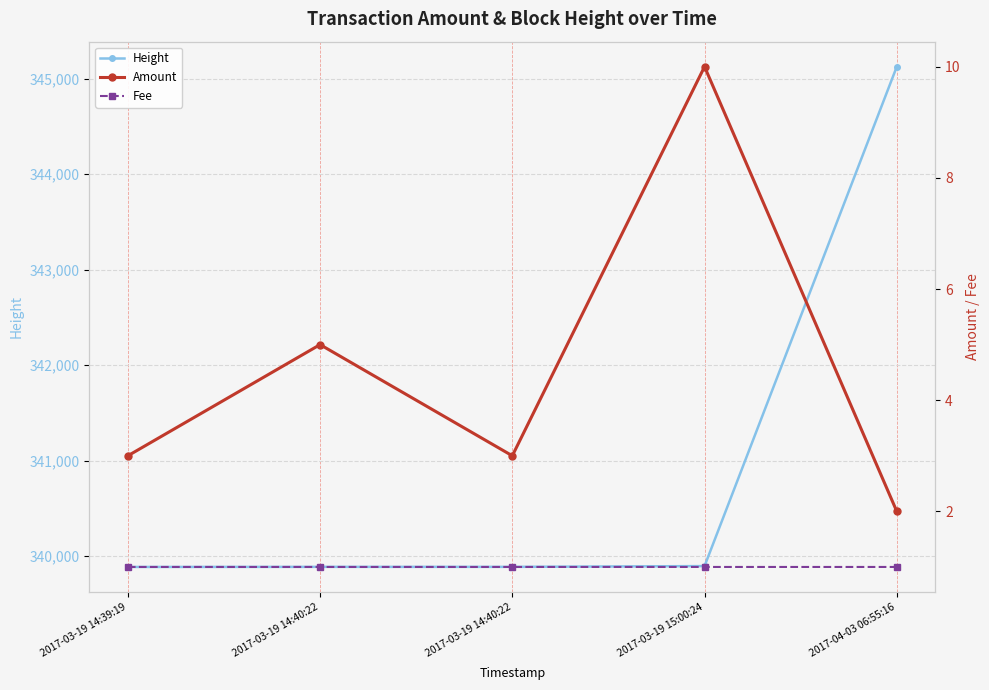

Count the Fee values in the range 1 to 2.

5